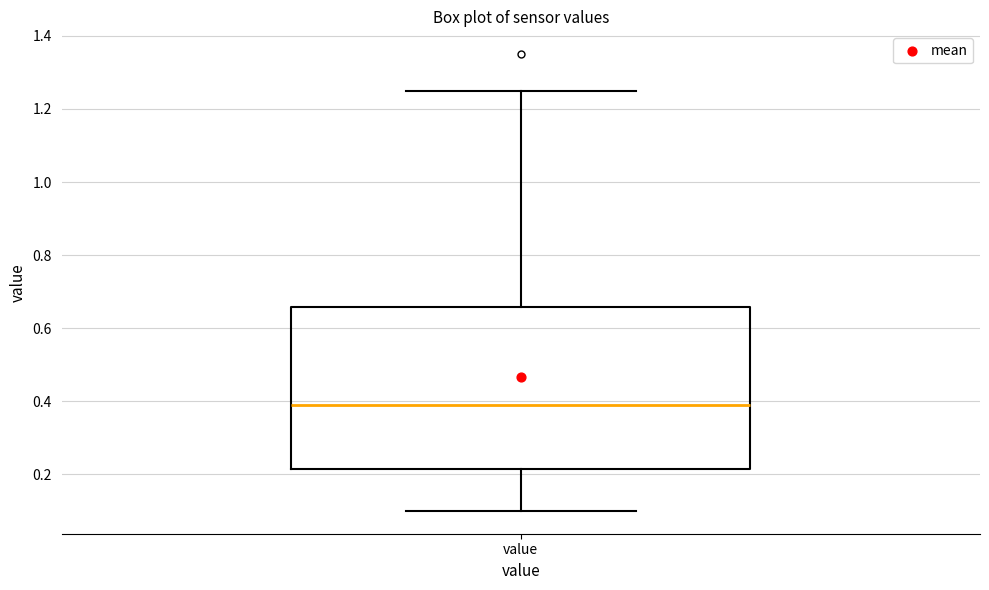

Read this box plot against the y-axis: the position of the median line, the range covered by the box, and the ends of both whiskers. The values are not printed on the chart, so give them approximately, as read against the axis.

median 0.40, box 0.22 to 0.66, whiskers 0.10 to 1.26